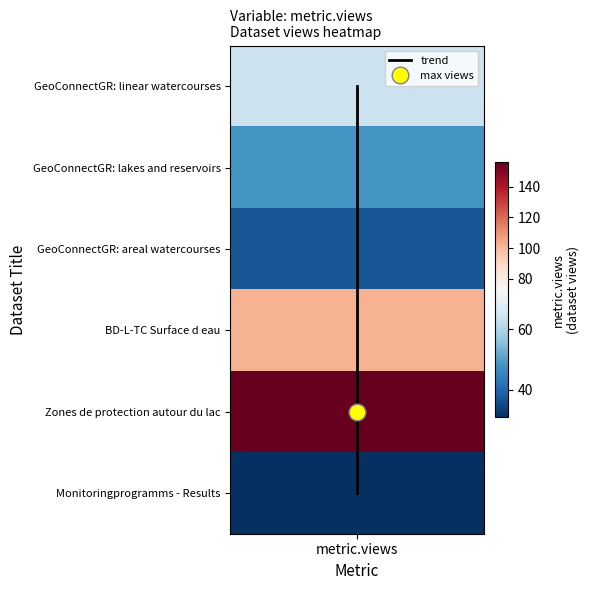

True or false: the data shows 4 at metric.views.

True